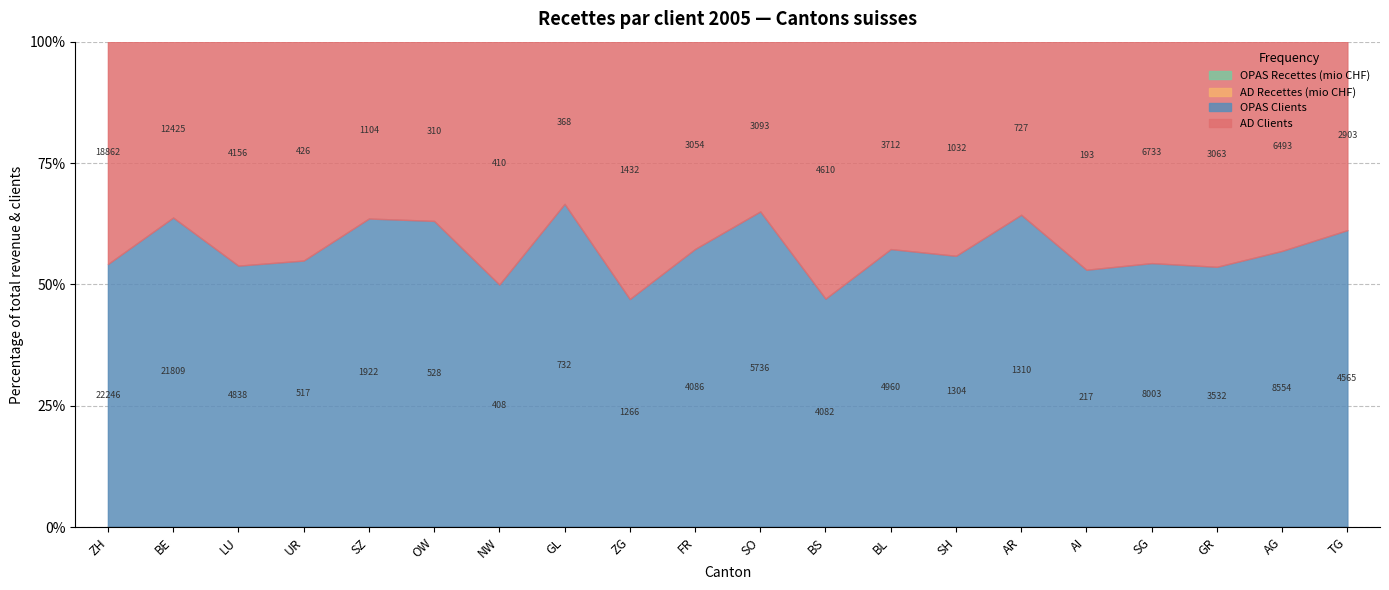

What are all the series names shown in the legend?

OPAS Recettes (mio CHF), AD Recettes (mio CHF), OPAS Clients, AD Clients